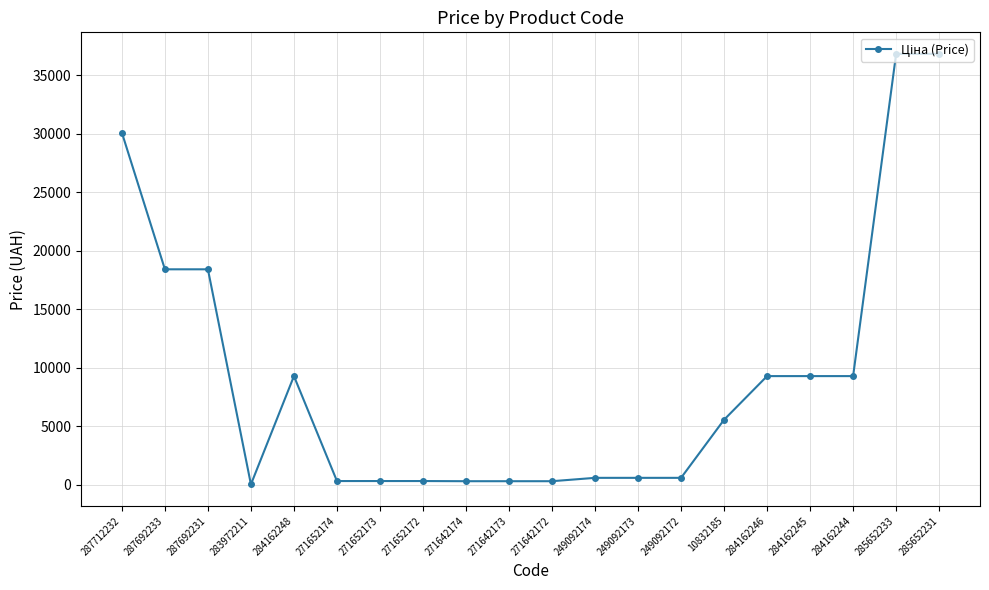

What is the sum of the values at 249092173 and 284162244?

9882.1